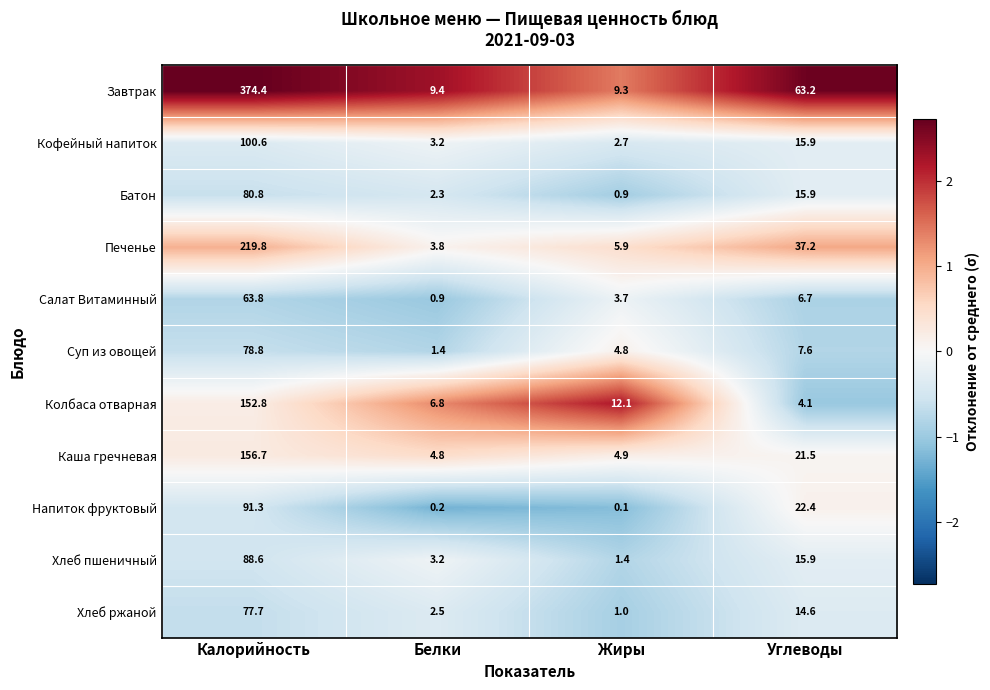

How many series are shown in this chart?

11